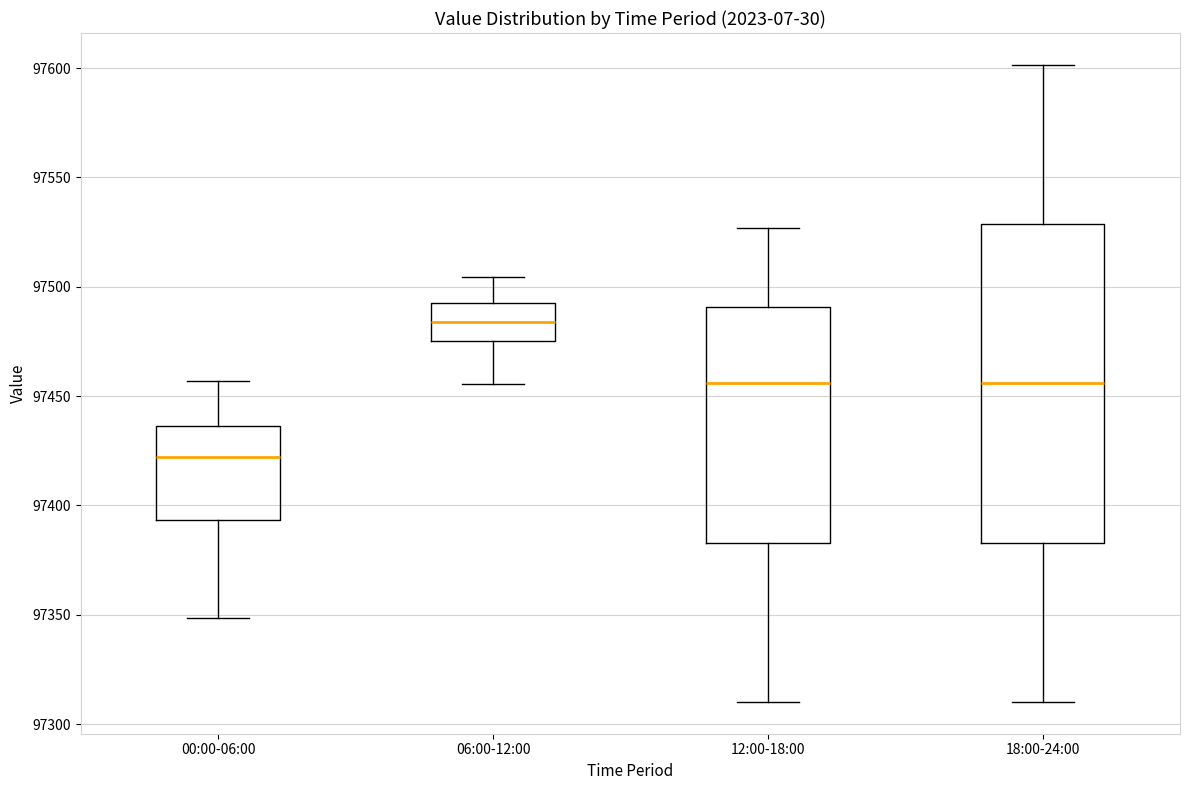

Which box is the tallest, from its lower edge to its upper edge?

18:00-24:00